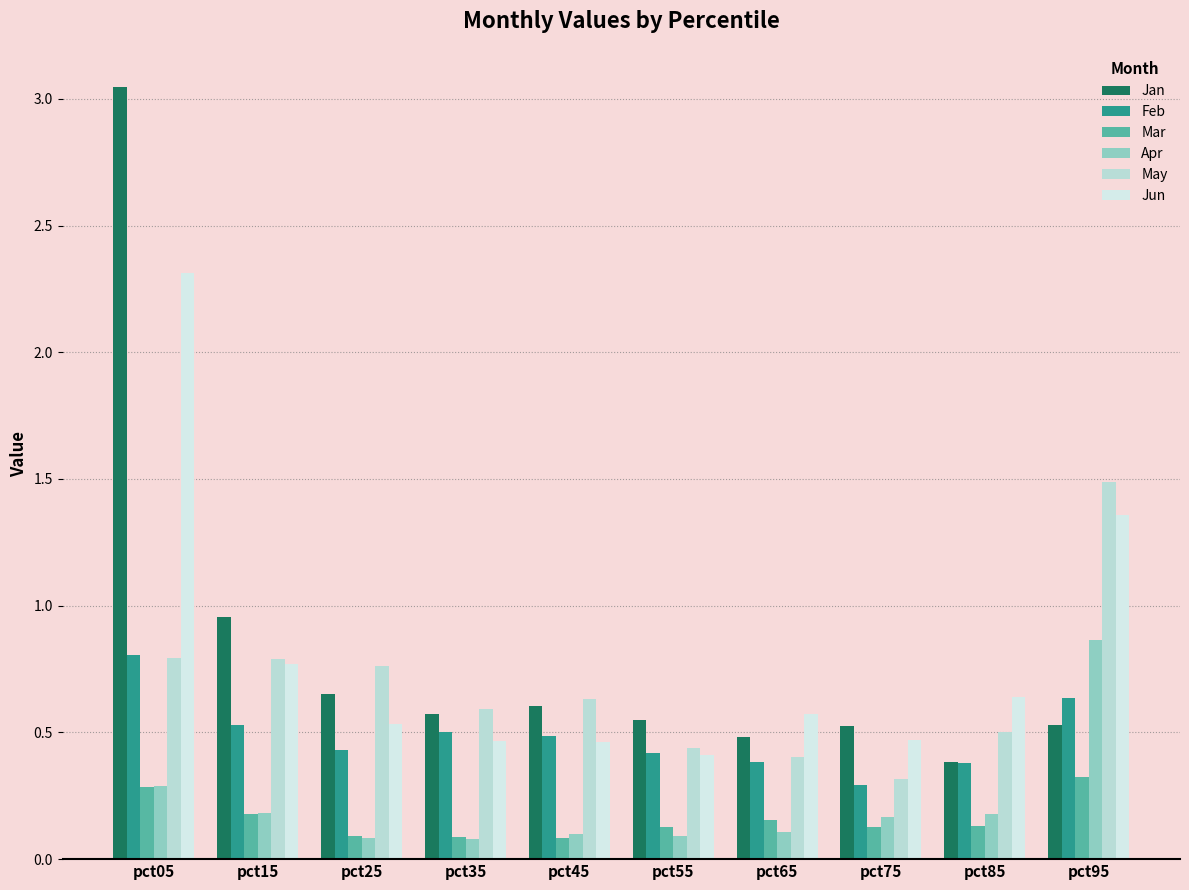

Count the Jun values in the range 0 to 1.

8